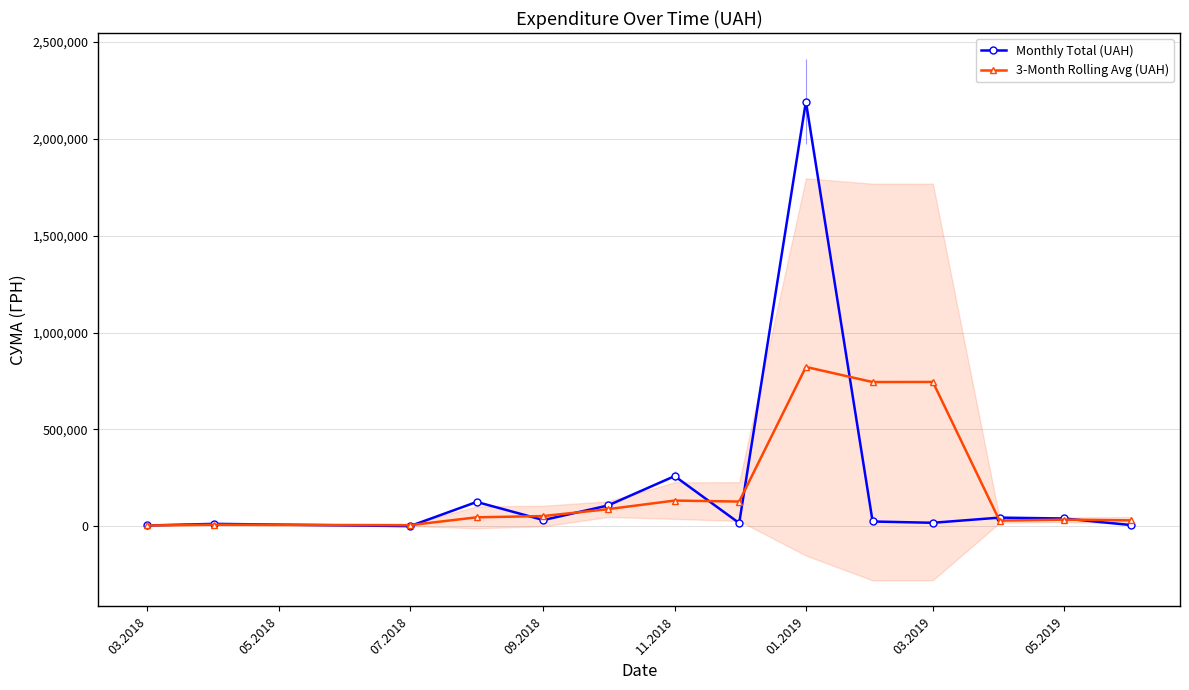

Rank the series by their average value, from lowest to highest.

3-Month Rolling Avg (UAH), Monthly Total (UAH)